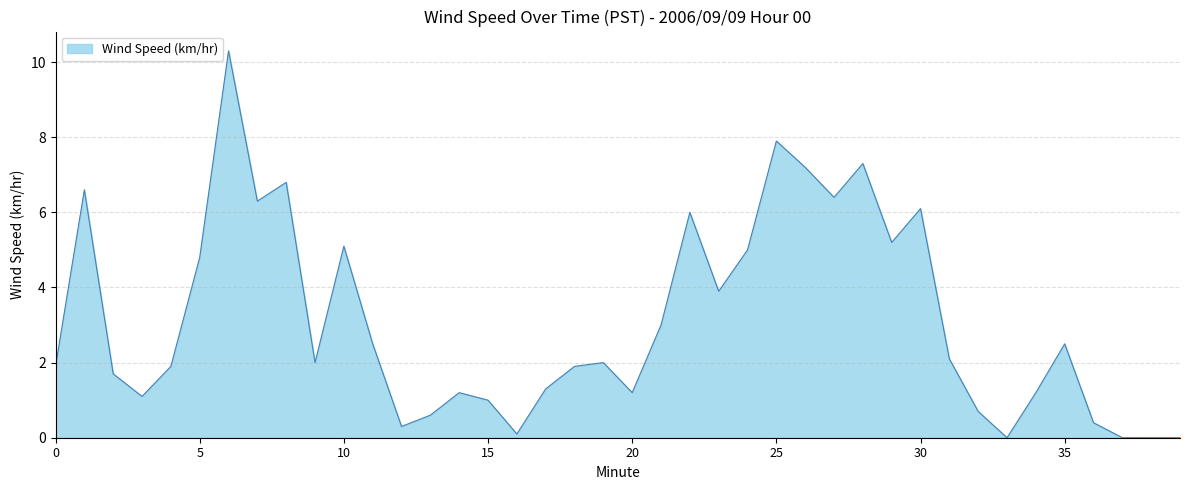

What is the greatest value displayed?

10.3